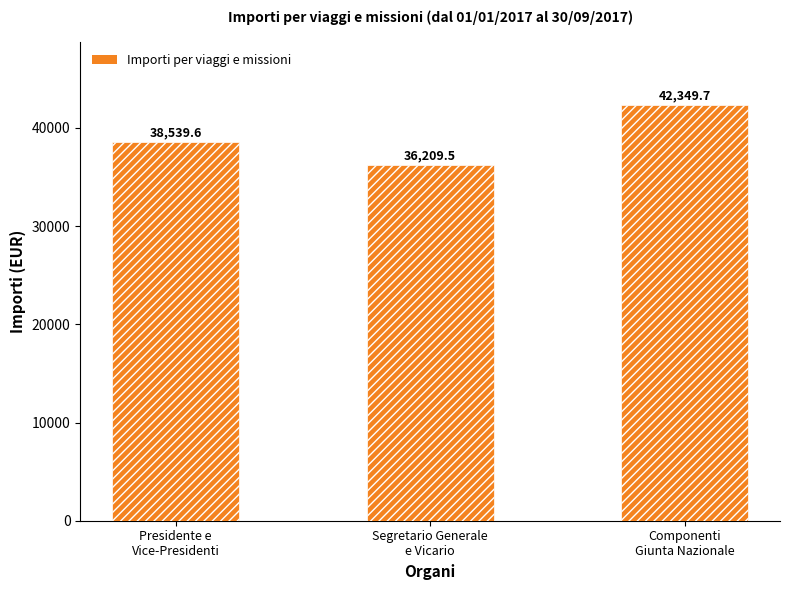

Are the bars horizontal?

No